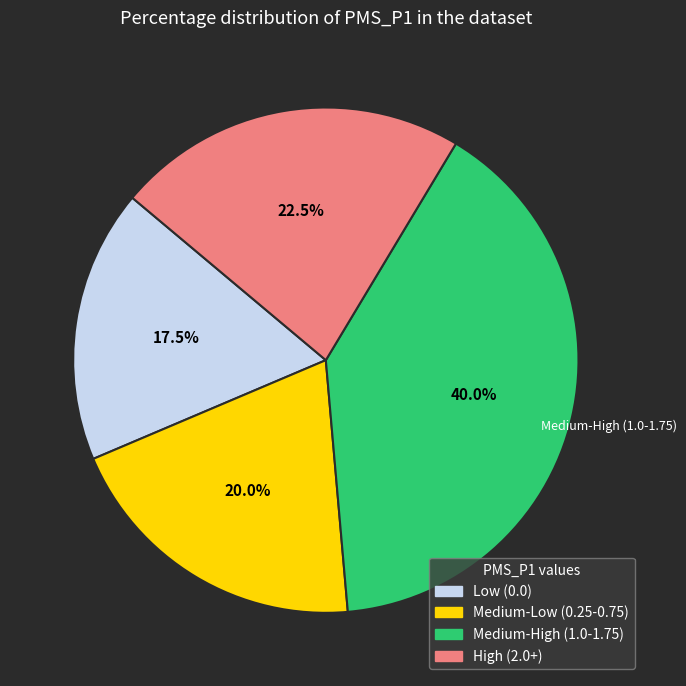

Does any single category account for the majority?

No